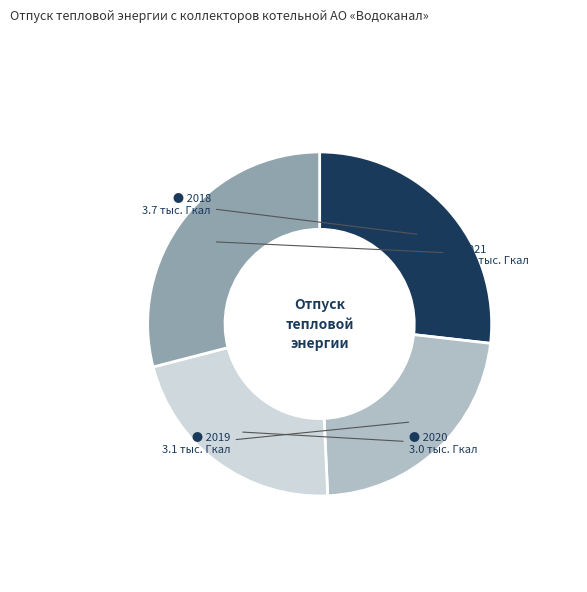

Is there any slice that represents more than half of the pie?

No